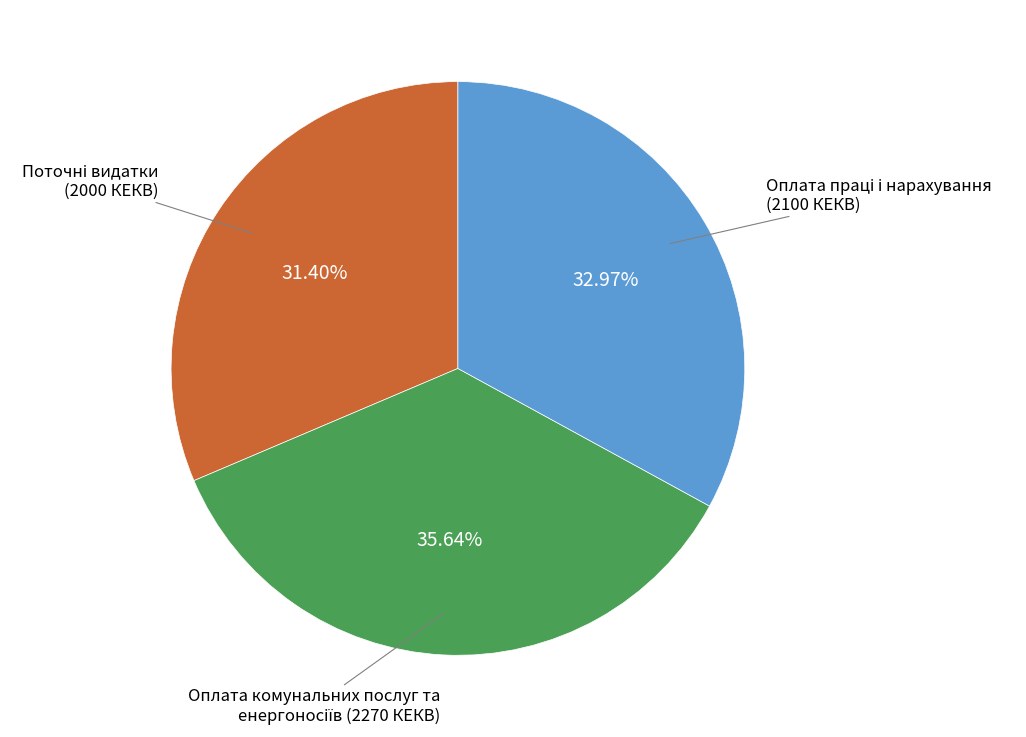

Count the number of slices in the pie.

3